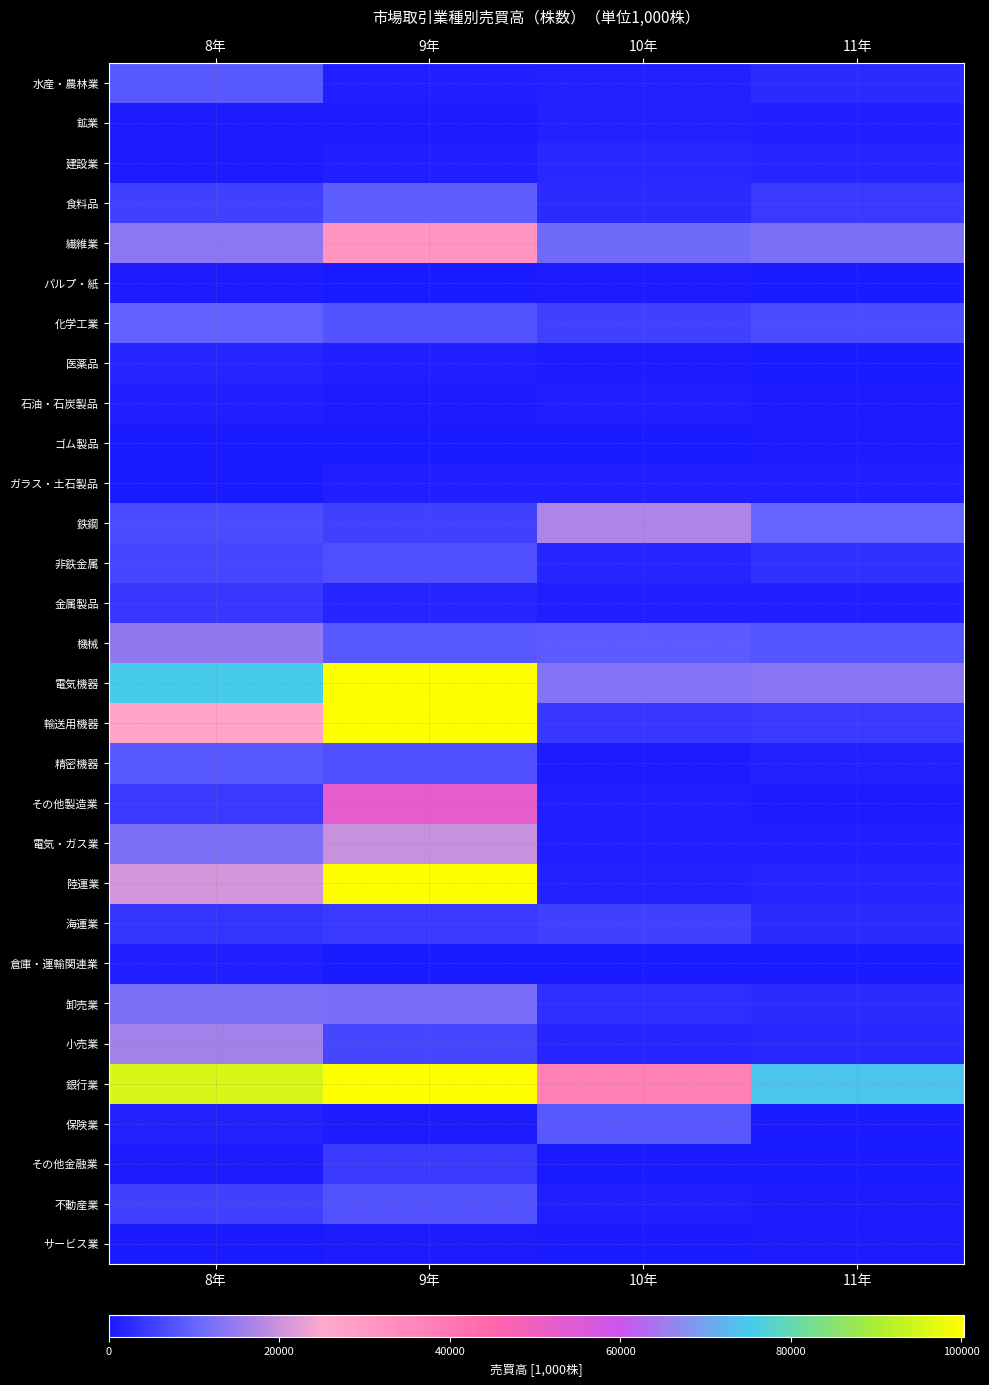

At which category is the sum across all series the highest?

9年